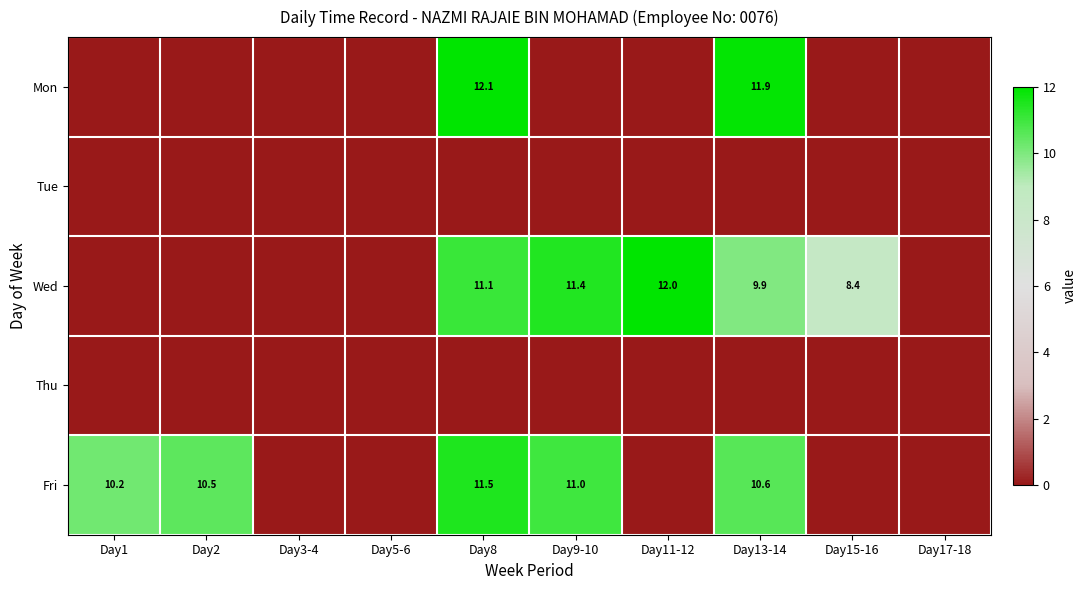

Which series has the widest spread of values?

Mon